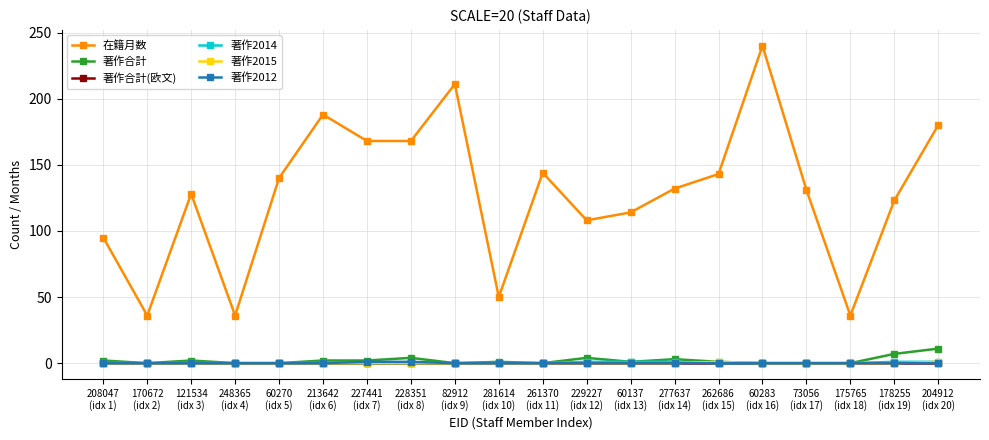

Does the chart display data point markers on the line(s)?

Yes